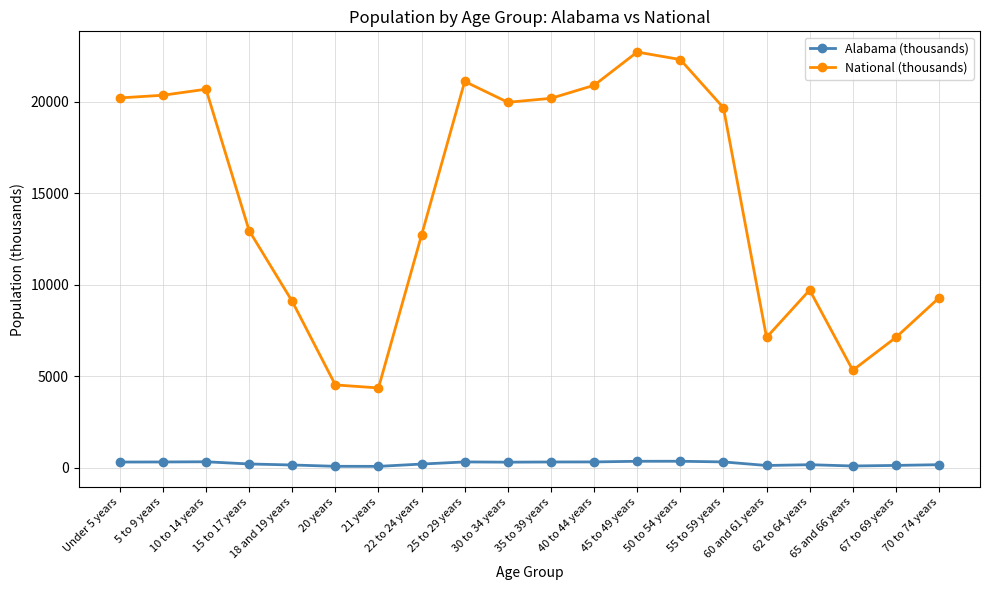

What is the sum of all Alabama (thousands) values?

4492.4